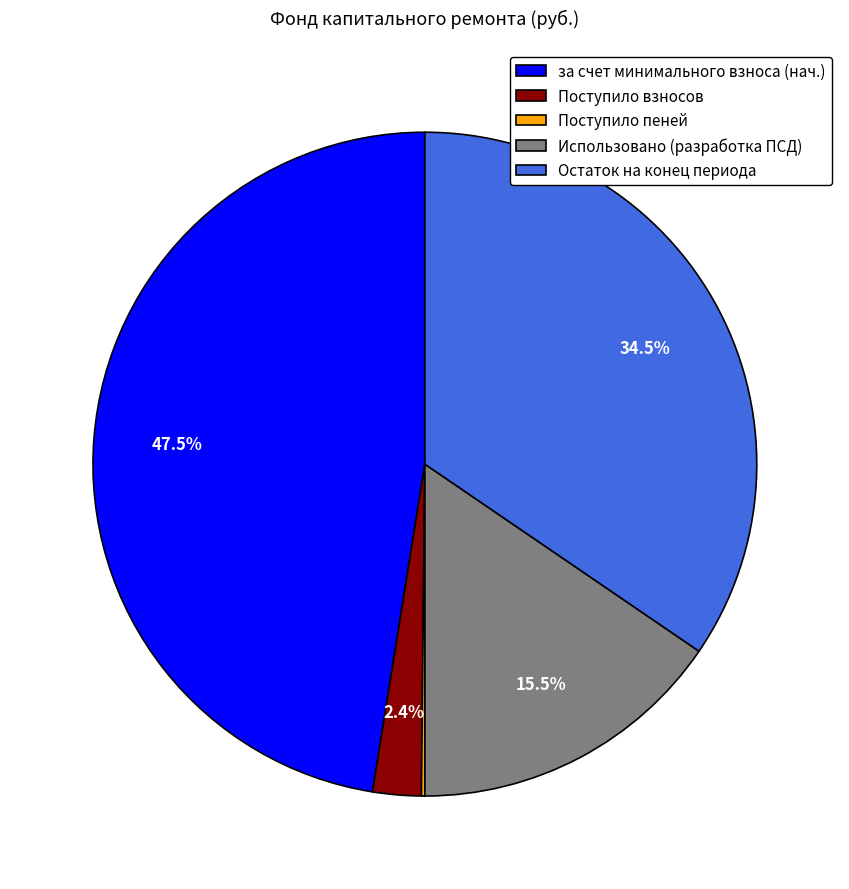

The Поступило взносов slice represents 2% of the pie. True or false?

True